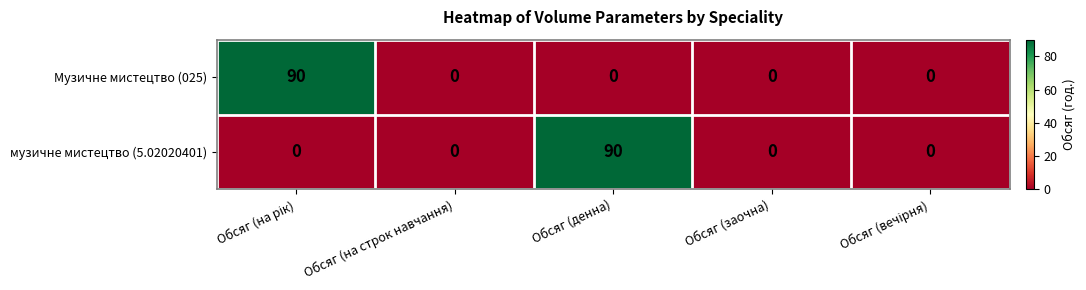

What is the average value of the музичне мистецтво (5.02020401) series?

18